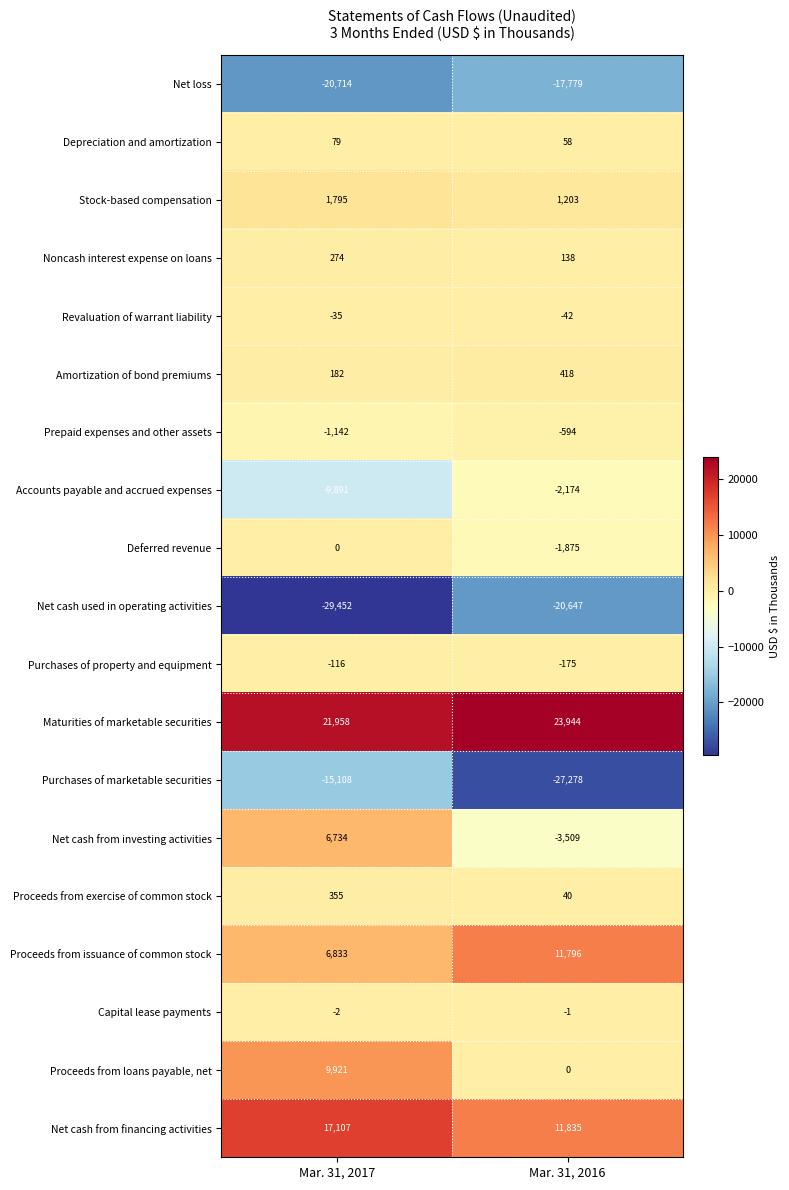

How many categories are shown in the chart?

2